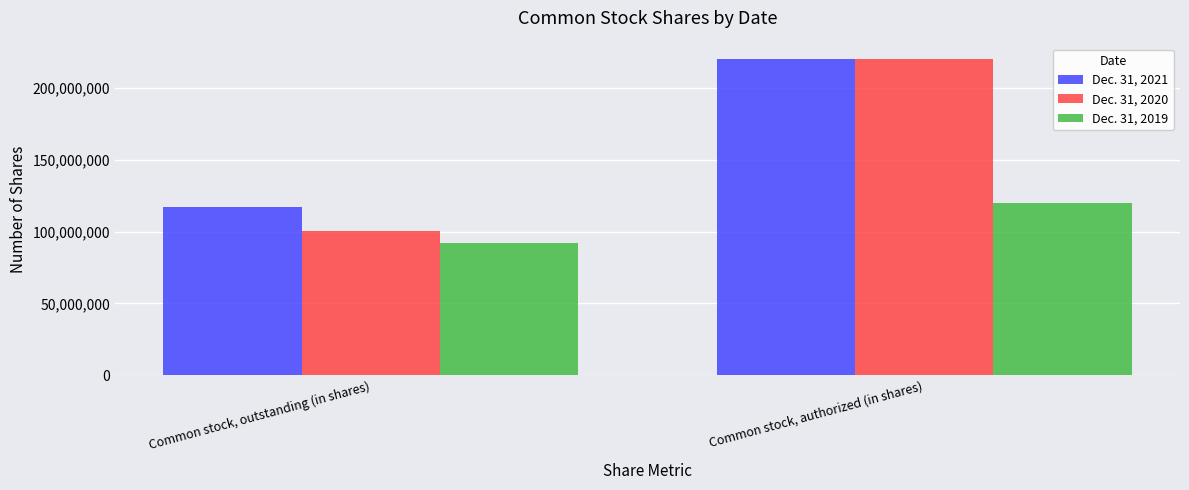

True or false: Dec. 31, 2021 has a value of 63804885 at Common stock, outstanding (in shares).

False